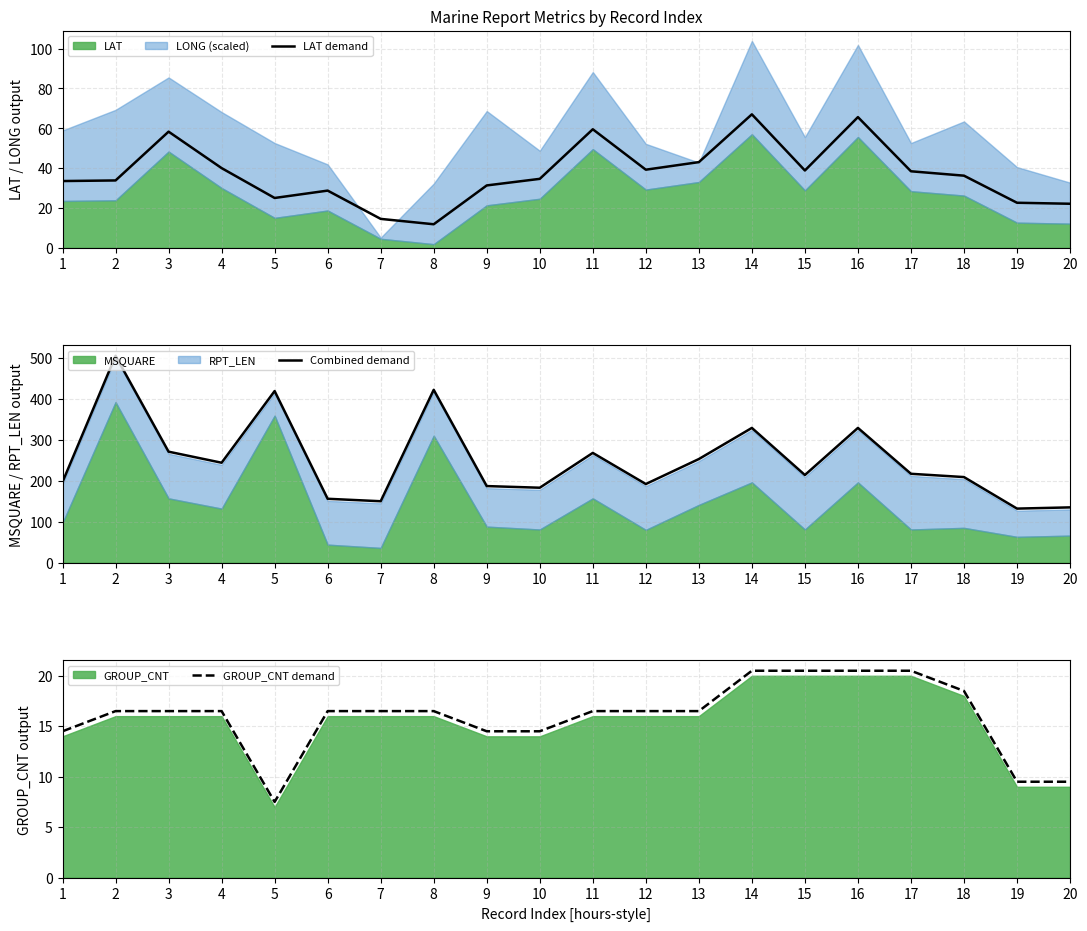

The value of LAT demand at 4 is 40.0. True or false?

True